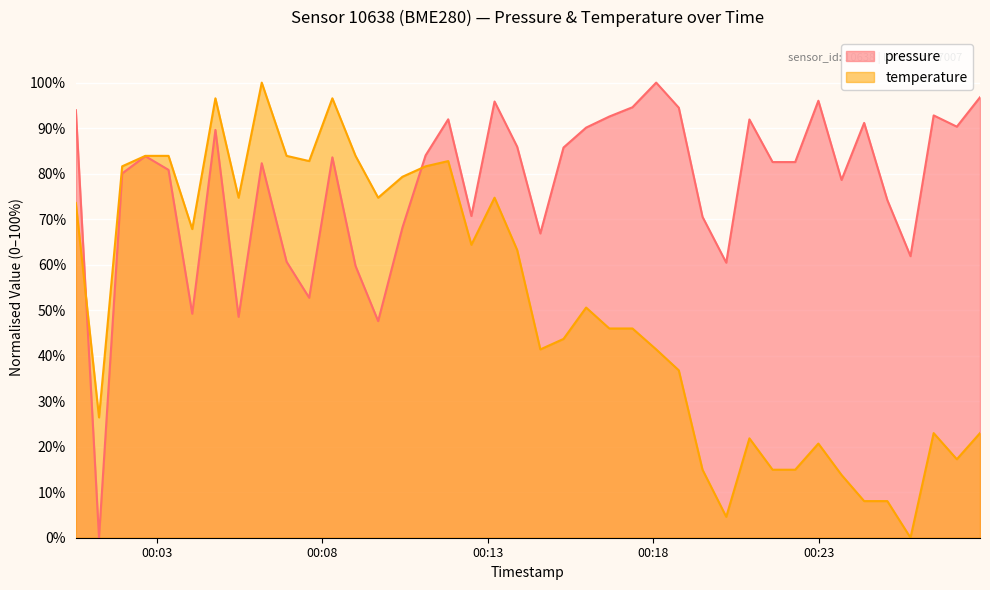

Count the number of data series in this chart.

2